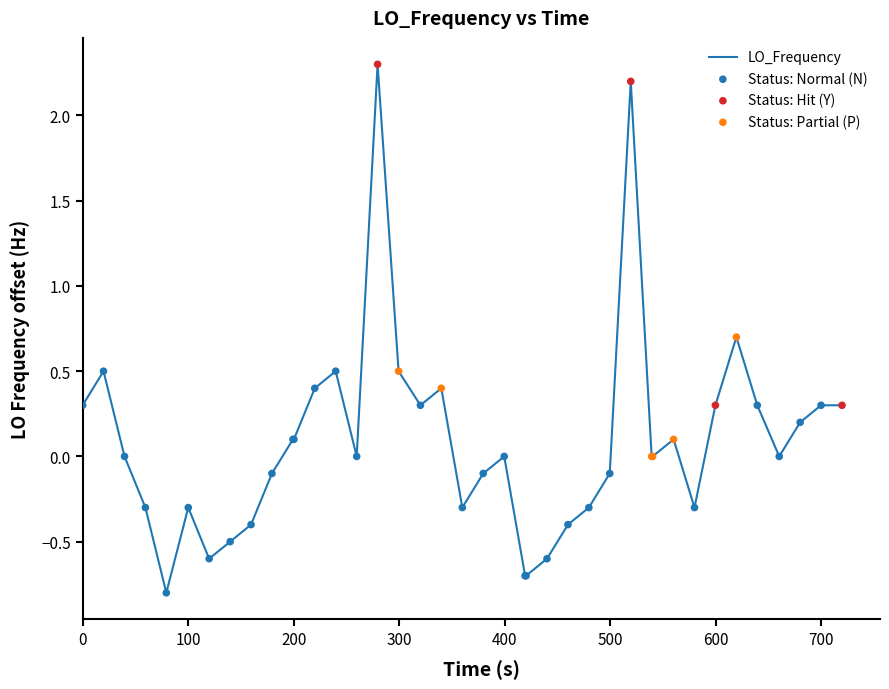

What is the smallest value displayed?

-0.8